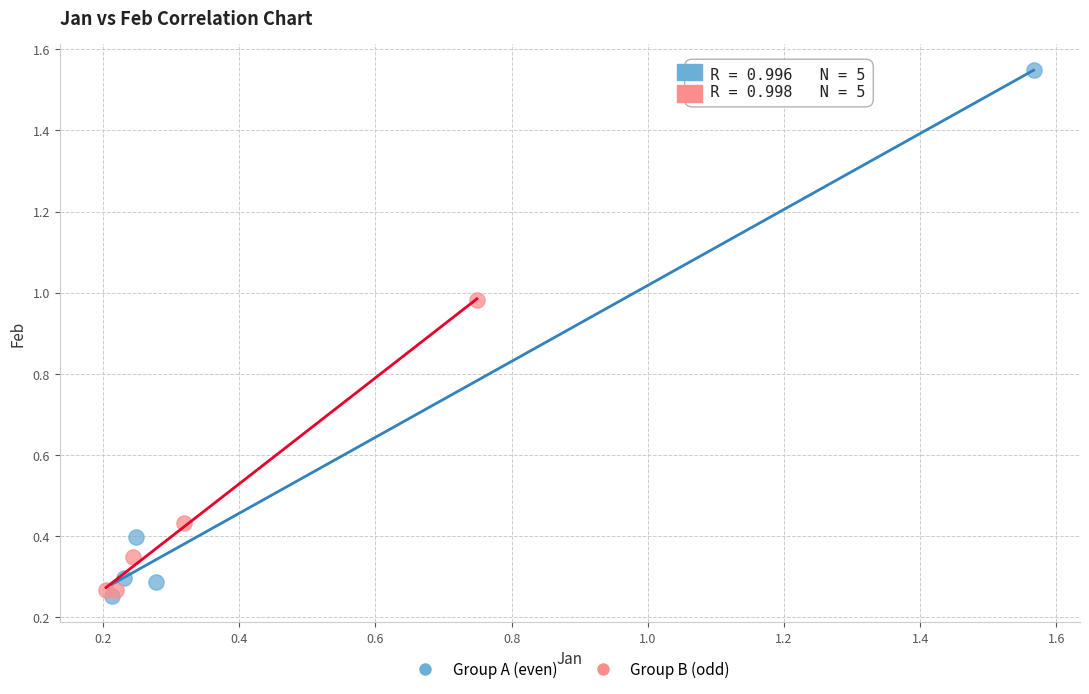

Which series contains the lowest Y value?

Group A (even)